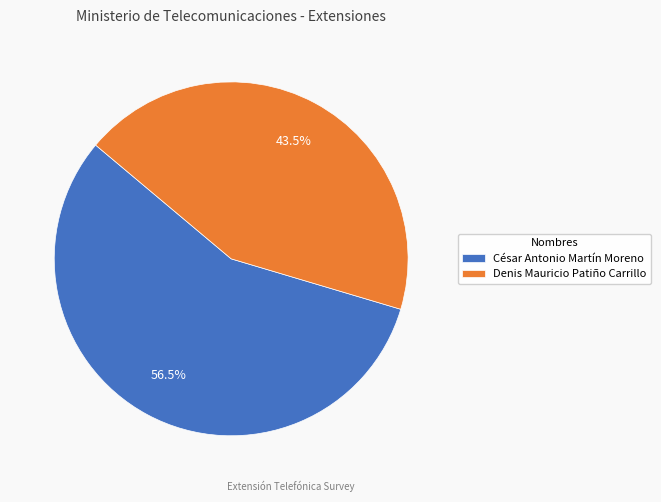

Which slice is the largest?

César Antonio Martín Moreno